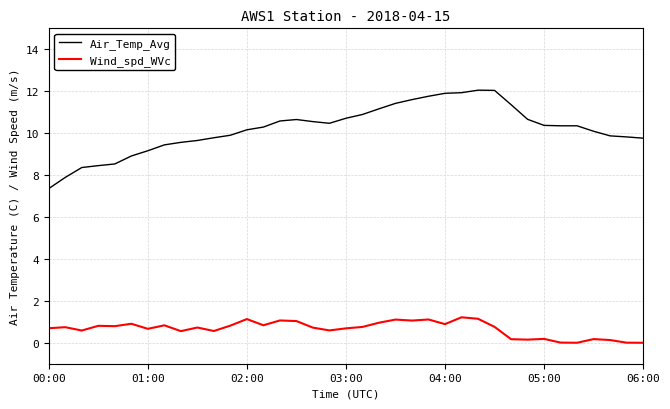

True or false: Wind_spd_WVc and Air_Temp_Avg intersect in this chart.

False